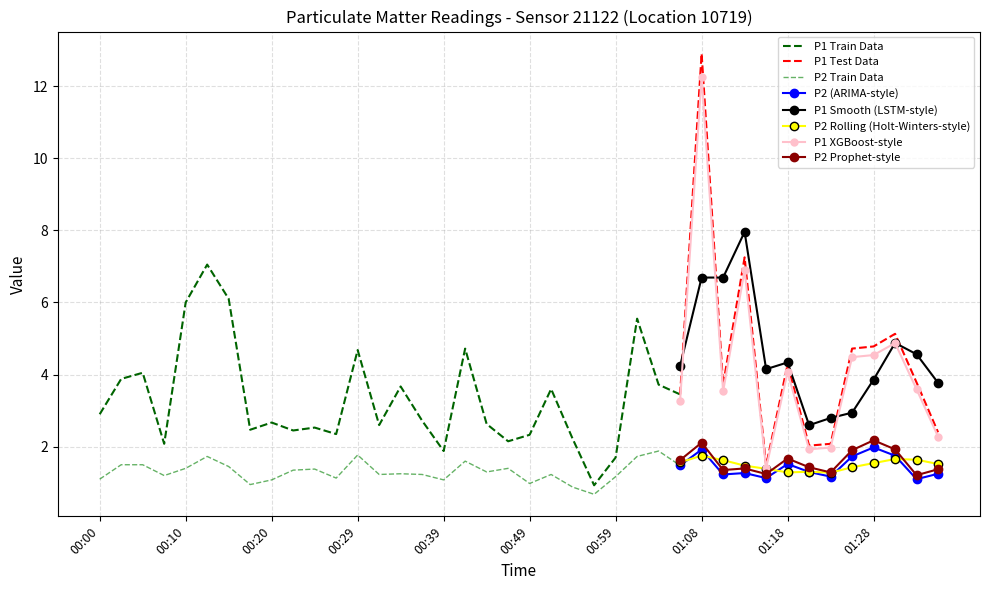

The value of P1 Test Data at 01:08 is 16.8. True or false?

False